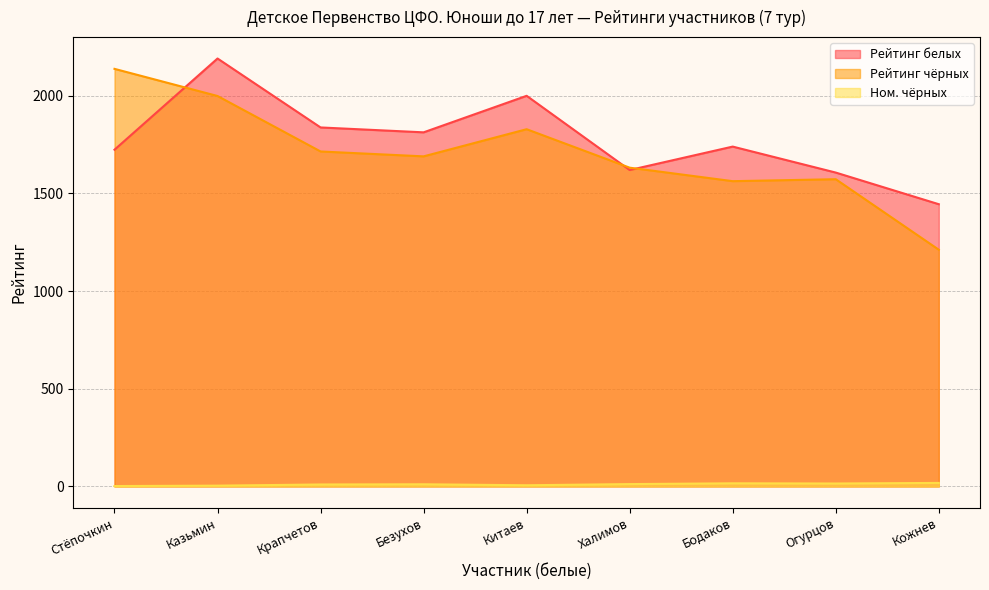

In Рейтинг белых, how many points are lower than both neighbors (excluding endpoints)?

2